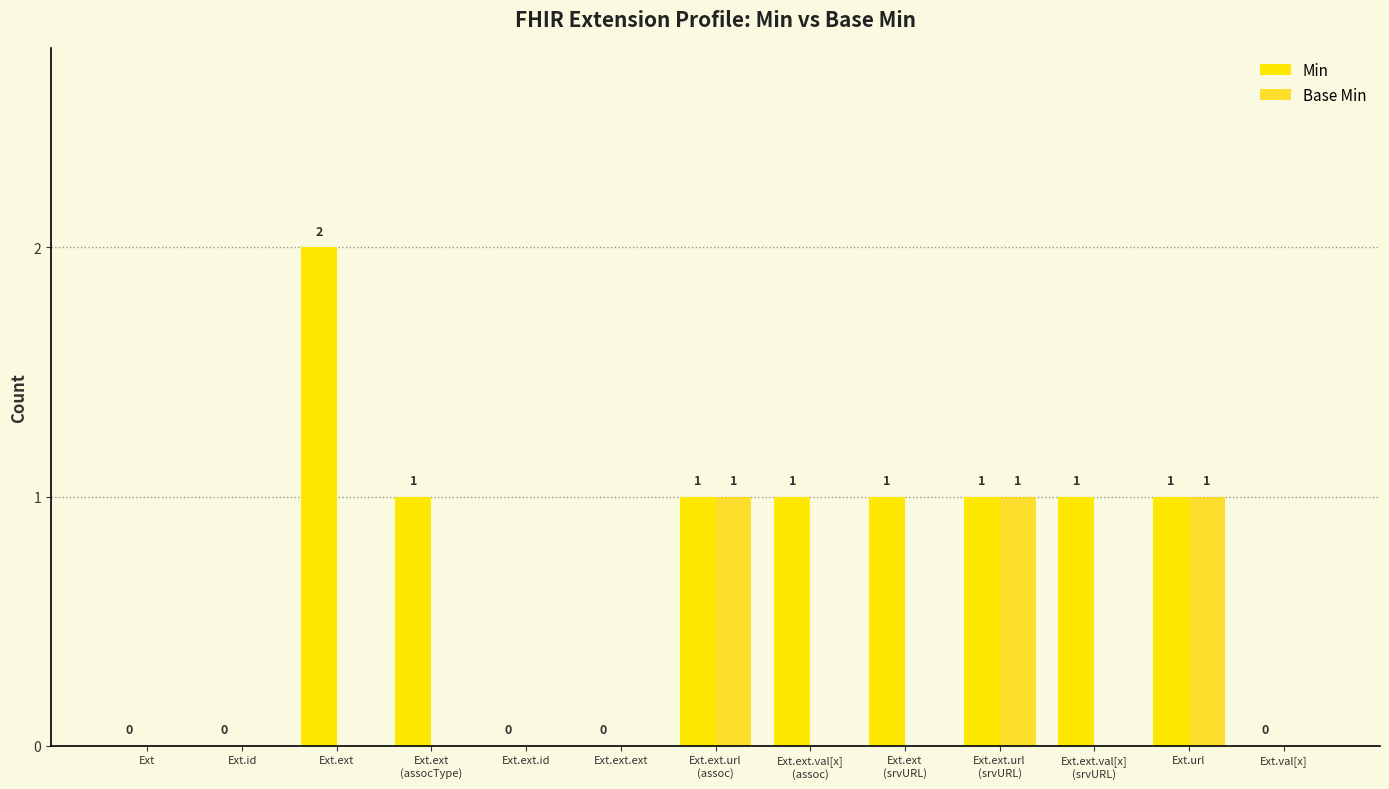

How many groups of bars are there?

13